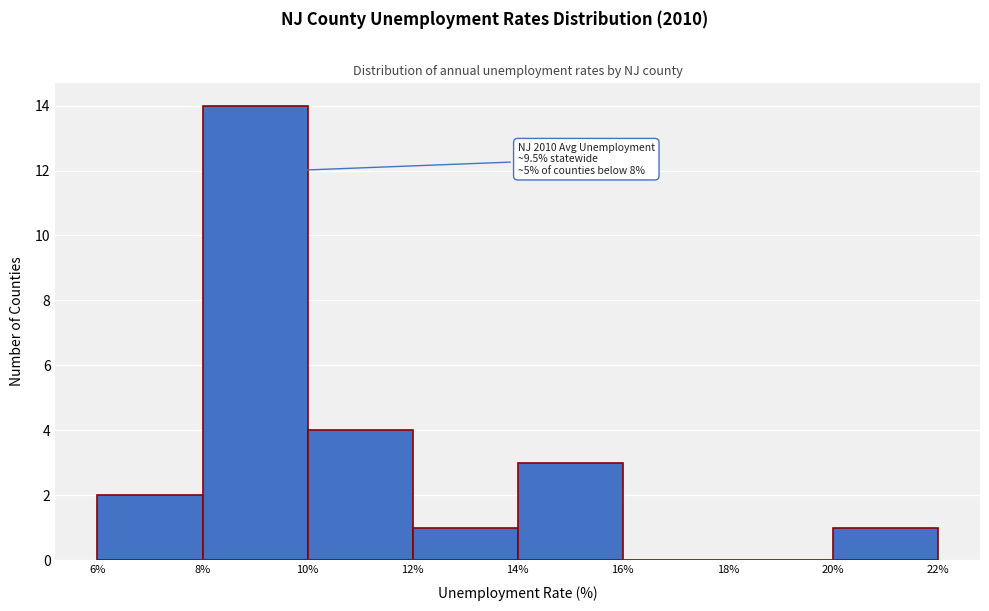

Over which range of the x-axis is the bar tallest?

8% to 10%